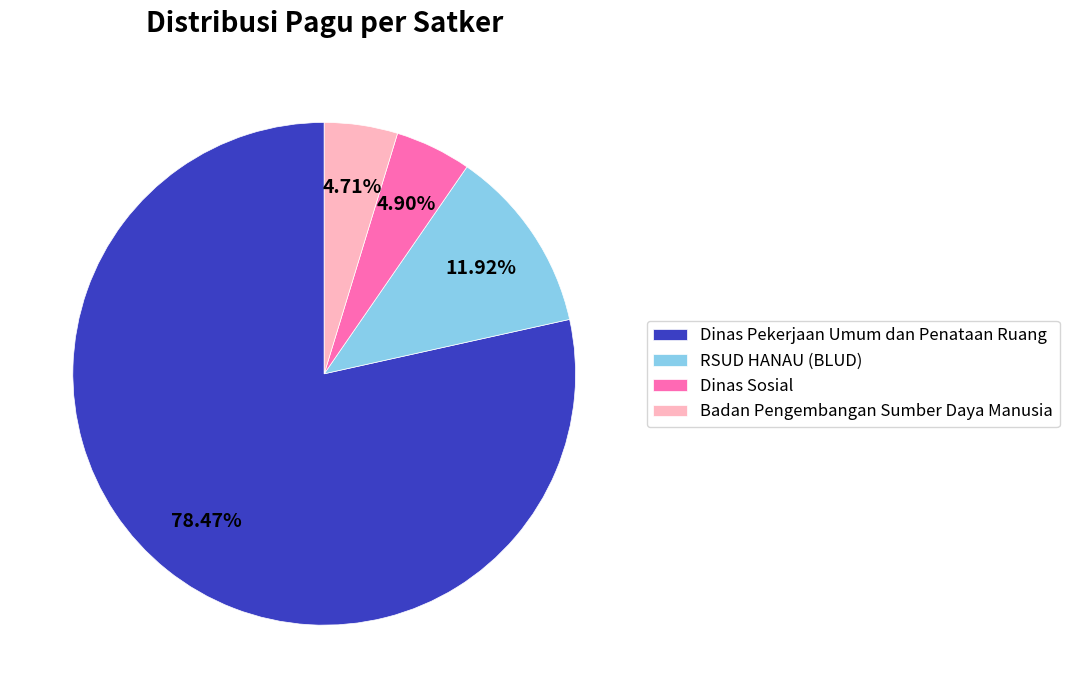

Is there any slice that represents more than half of the pie?

Yes